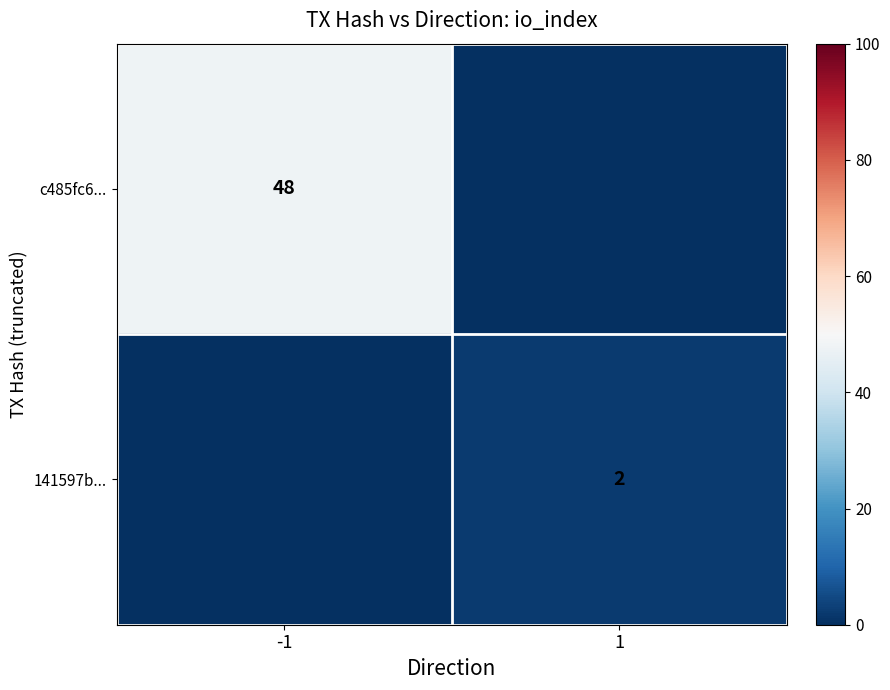

True or false: 141597b... has a value of 2 at 1.

True